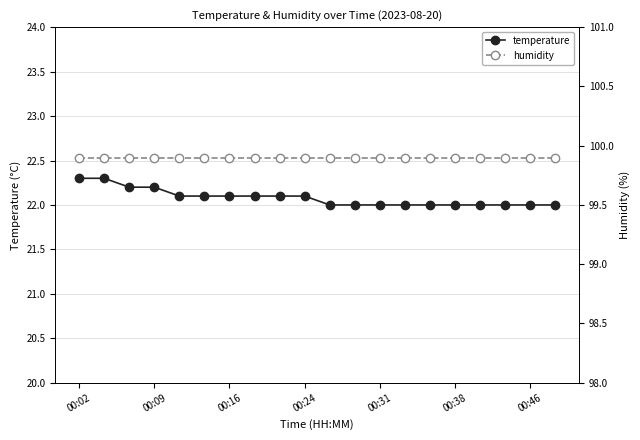

Reading left to right, what are all the values shown in this chart?

temperature: 22.3	22.3	22.2	22.2	22.1	22.1	22.1	22.1	22.1	22.1	22.0	22.0	22.0	22.0	22.0	22.0	22.0	22.0	22.0	22.0
humidity: 99.9	99.9	99.9	99.9	99.9	99.9	99.9	99.9	99.9	99.9	99.9	99.9	99.9	99.9	99.9	99.9	99.9	99.9	99.9	99.9